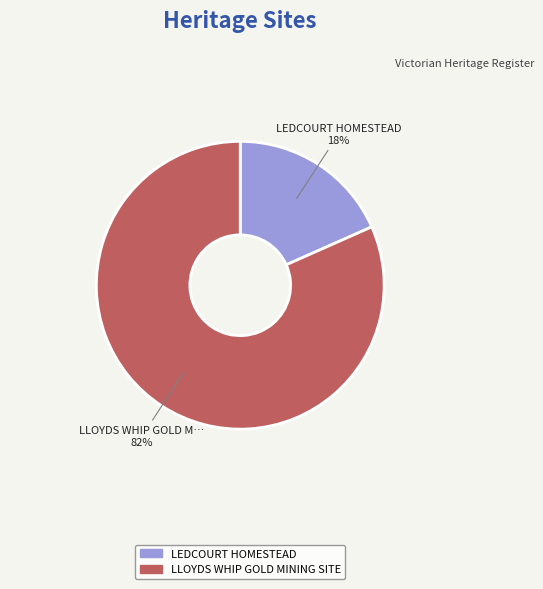

The LEDCOURT HOMESTEAD slice represents 18% of the pie. True or false?

True